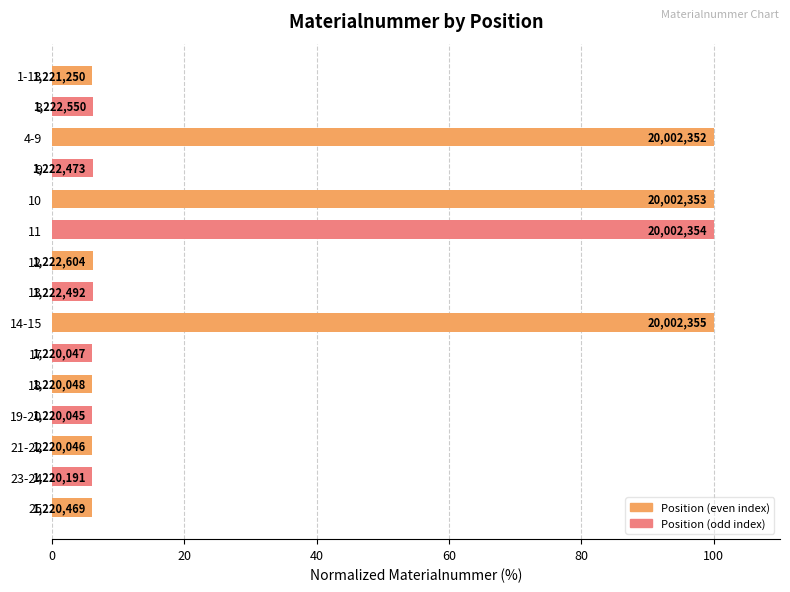

Are the bars horizontal?

Yes